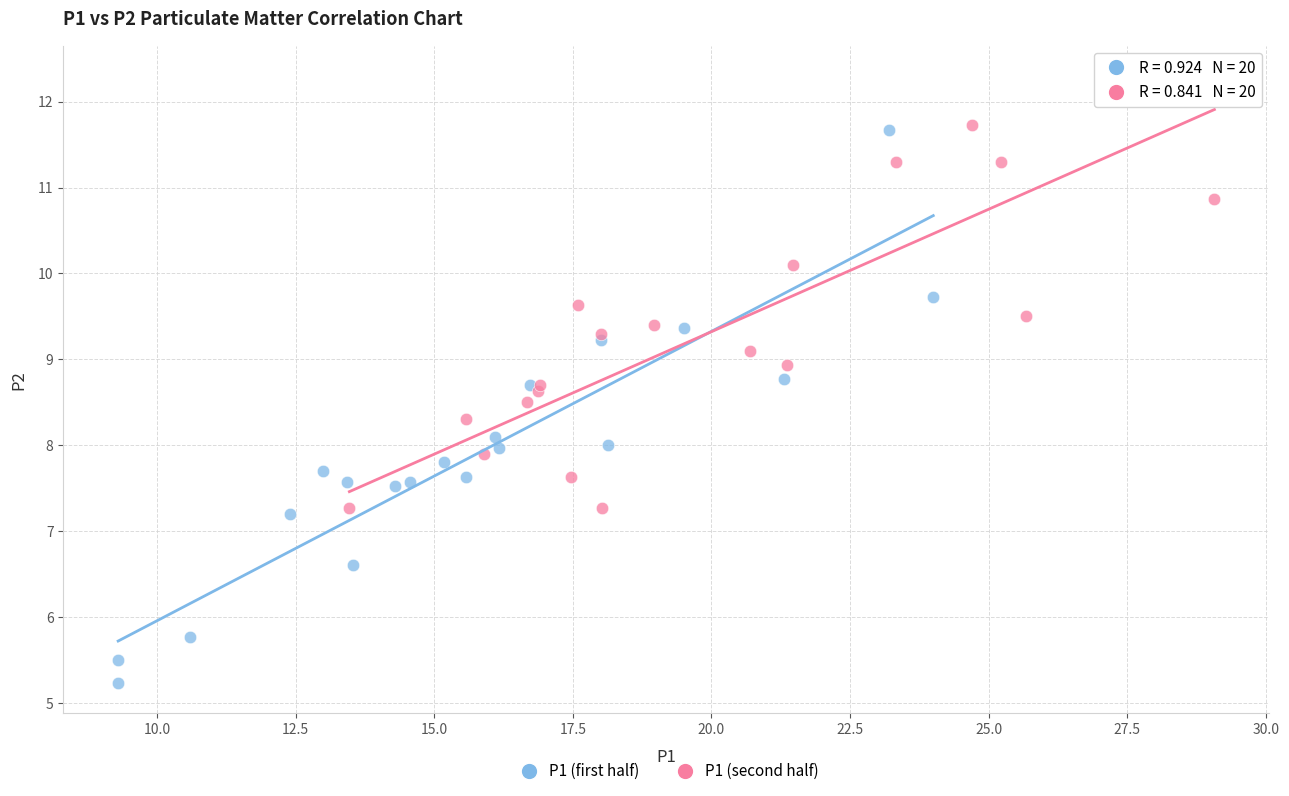

Which series reaches the minimum Y coordinate?

P1 (first half)